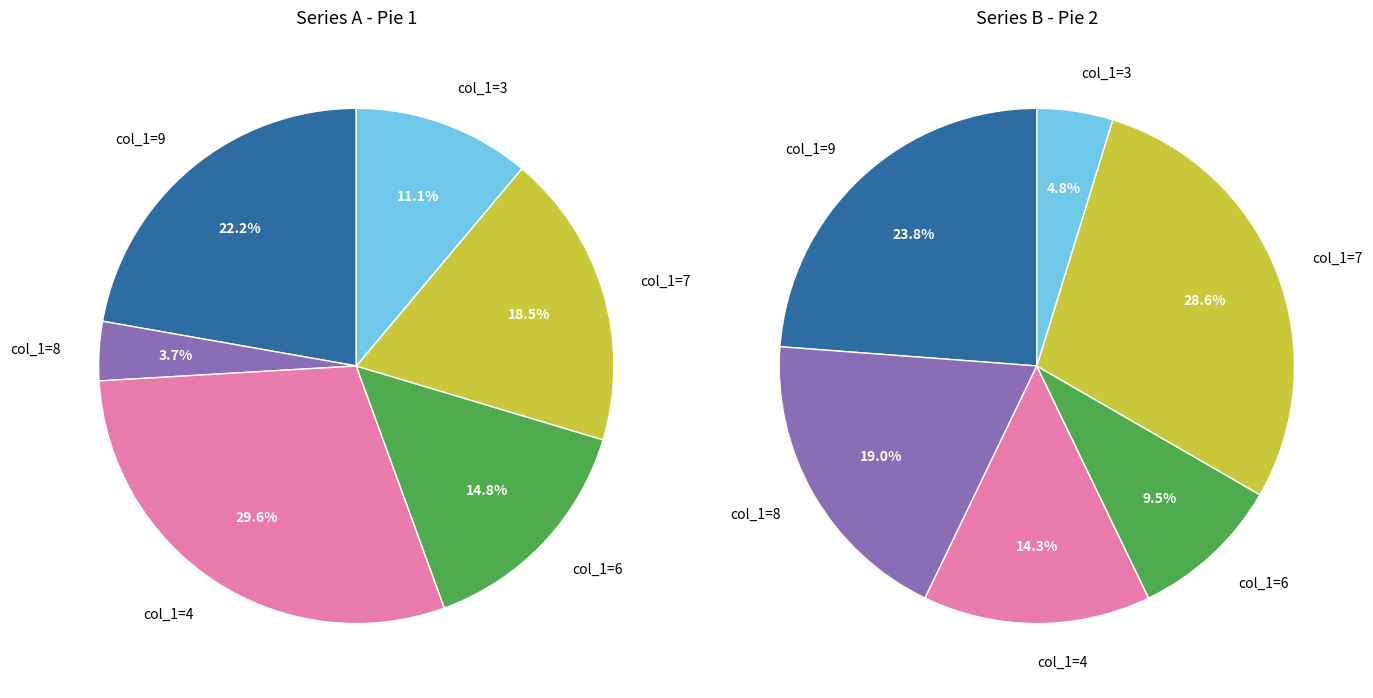

Which category has the smallest portion of the pie?

col_1=8